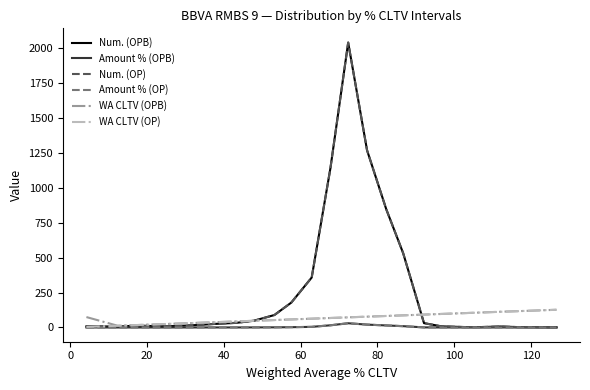

How many lines are shown in the chart?

6